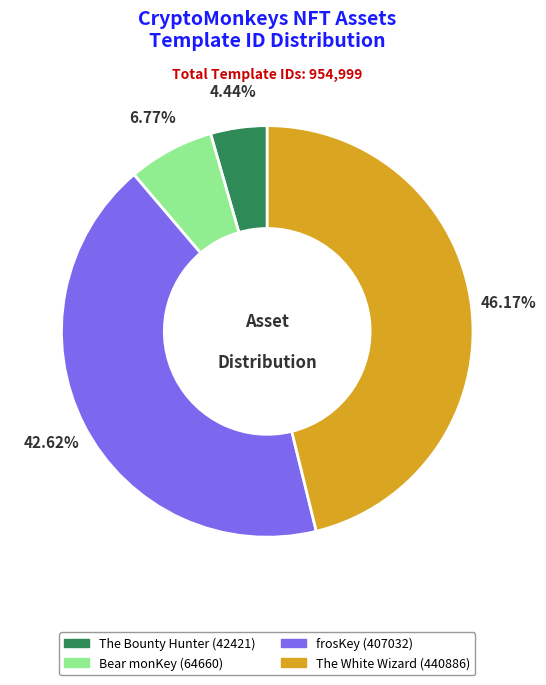

Is there any slice that represents more than half of the pie?

No